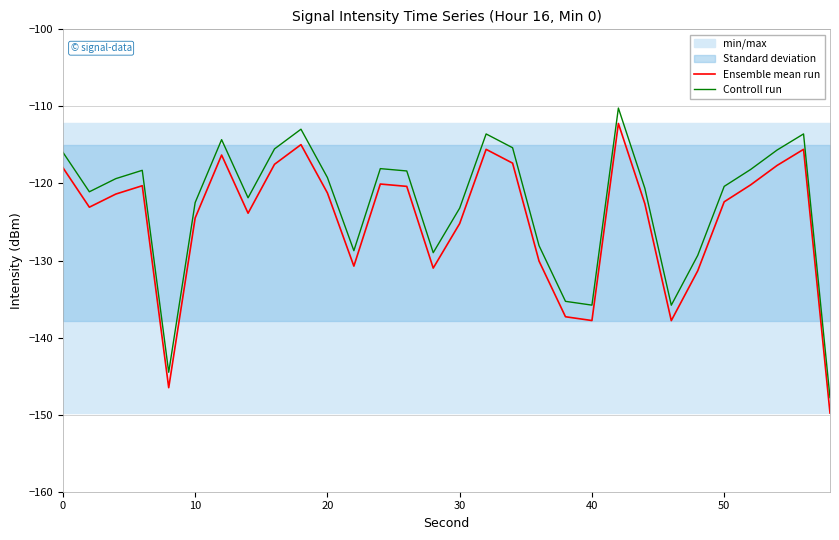

Rank the series by their average value, from highest to lowest.

Controll run, Ensemble mean run